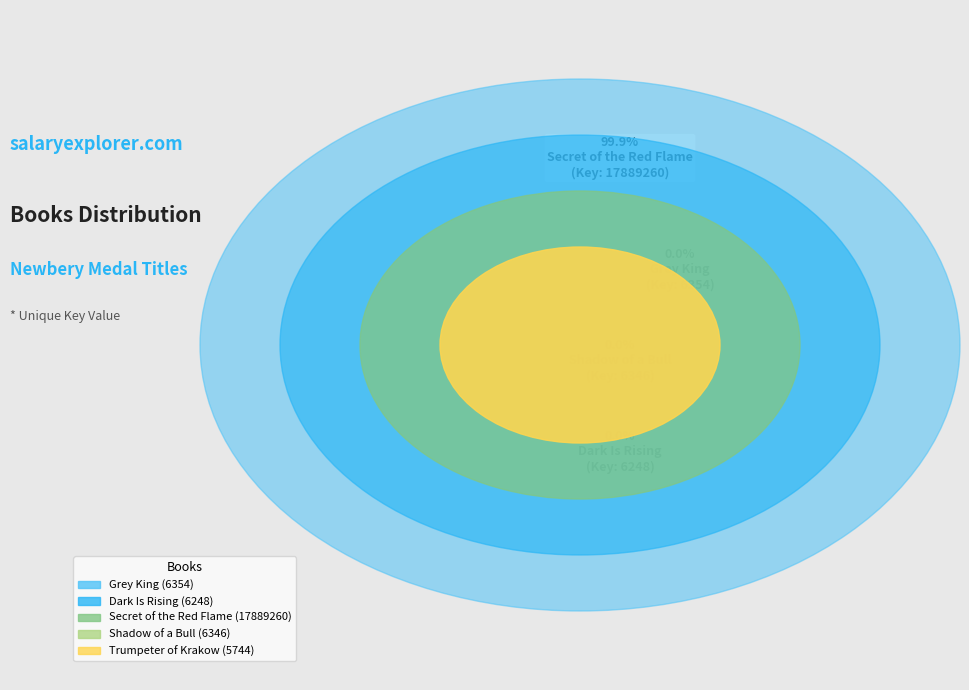

What is the majority slice?

Secret of the Red Flame